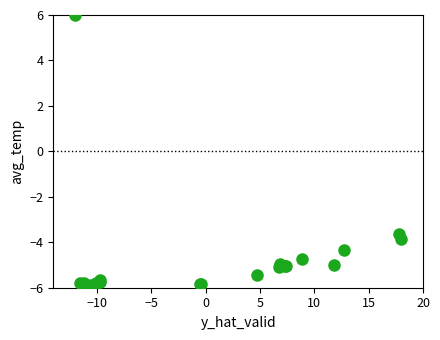

What Y value in the scatter plot is closest to 0?

-3.7